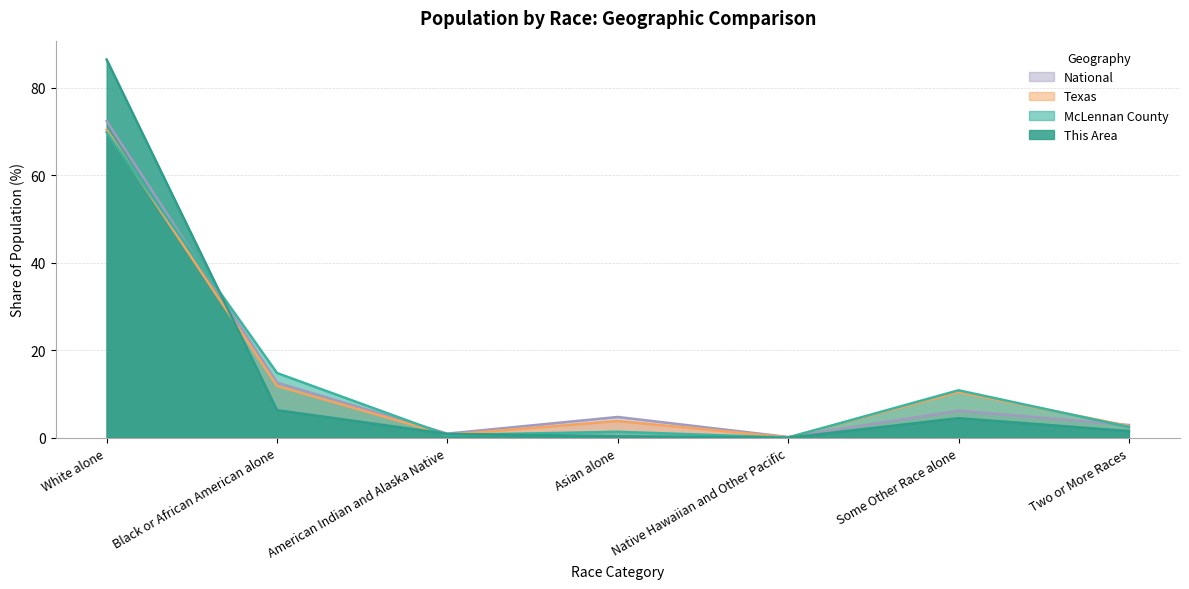

What position from the right is Black or African American alone?

6